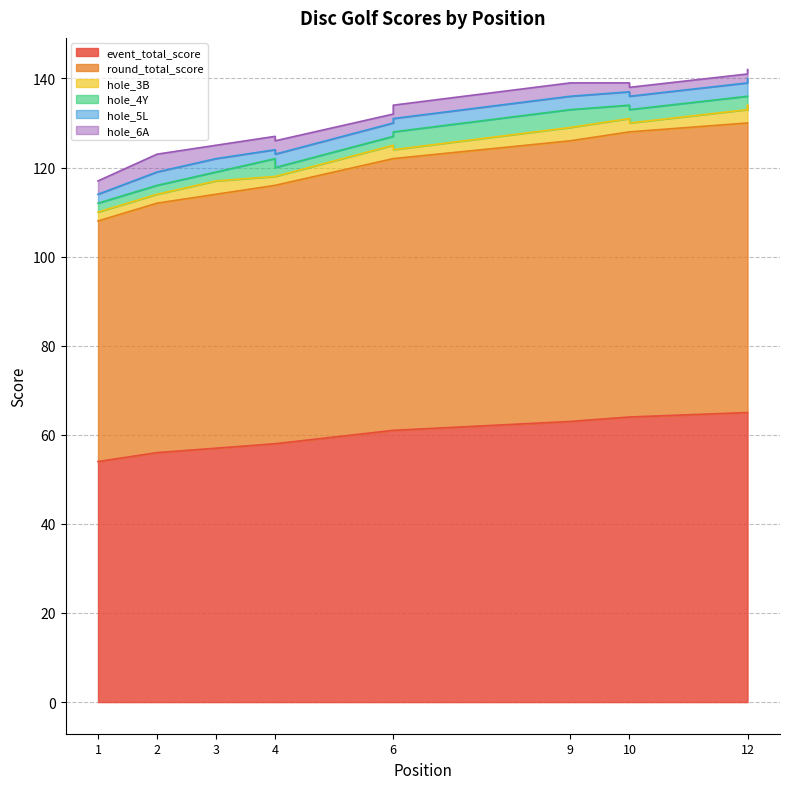

True or false: hole_5L has a value of 3 at 1.

False